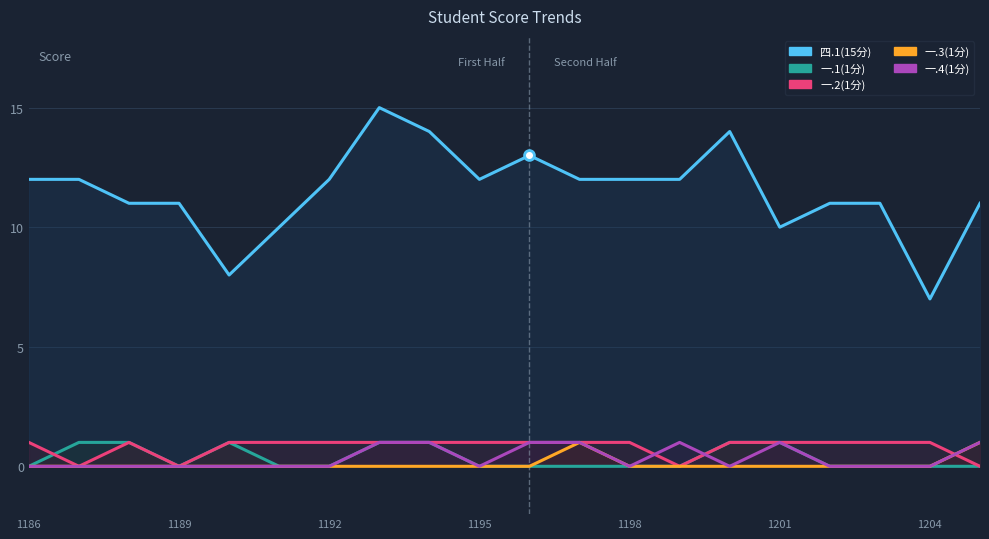

Is the value of 四.1(15分) at 7 greater than the value of 一.3(1分) at 19?

Yes